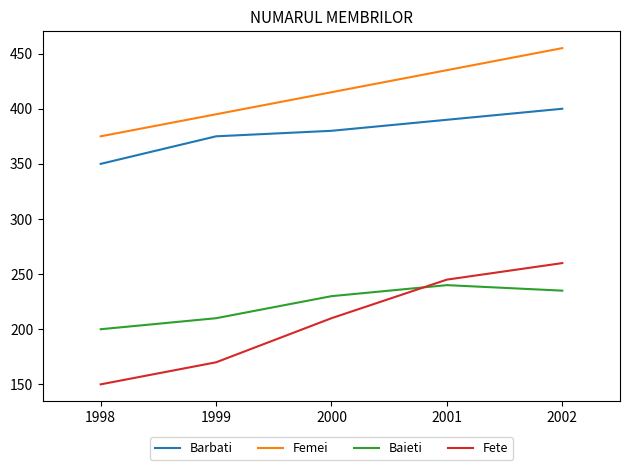

Rank the categories by Fete value from highest to lowest.

2002, 2001, 2000, 1999, 1998